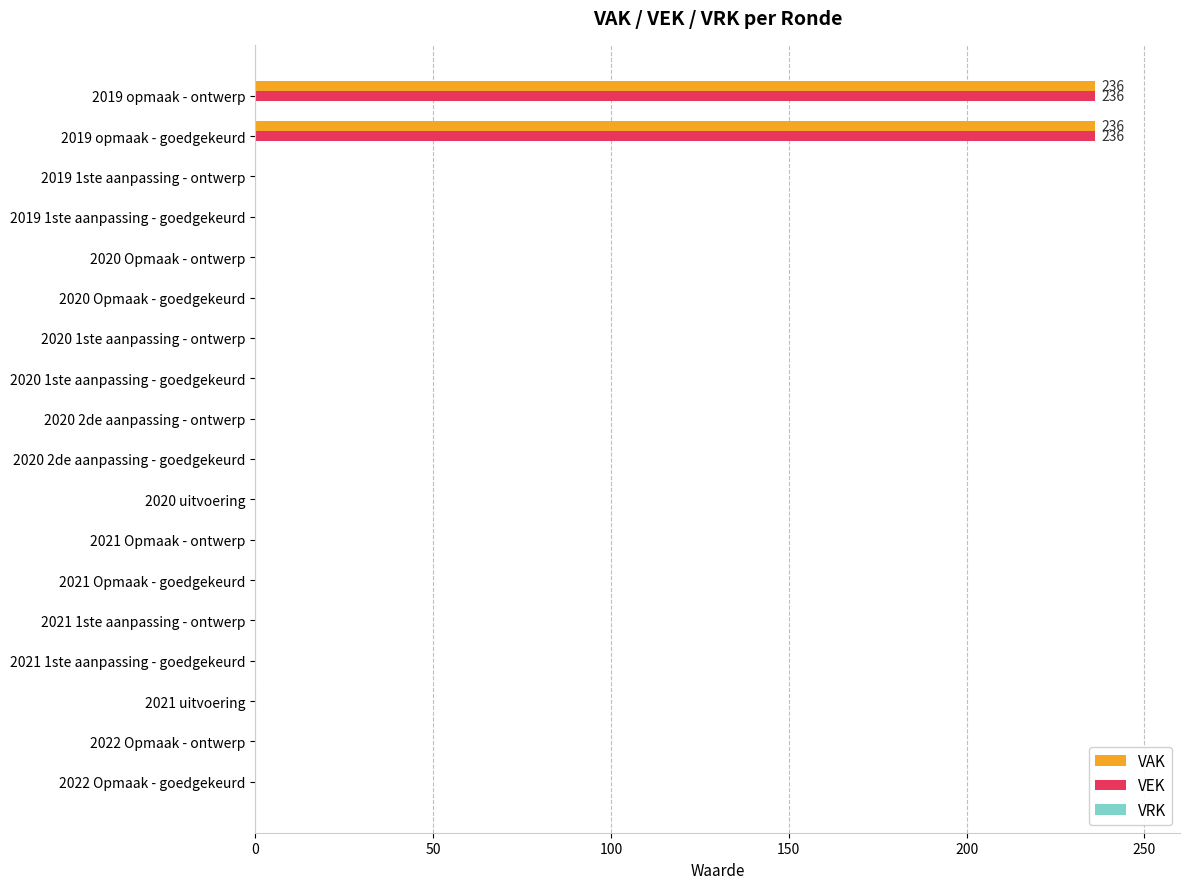

What is the sum of all VAK values?

472